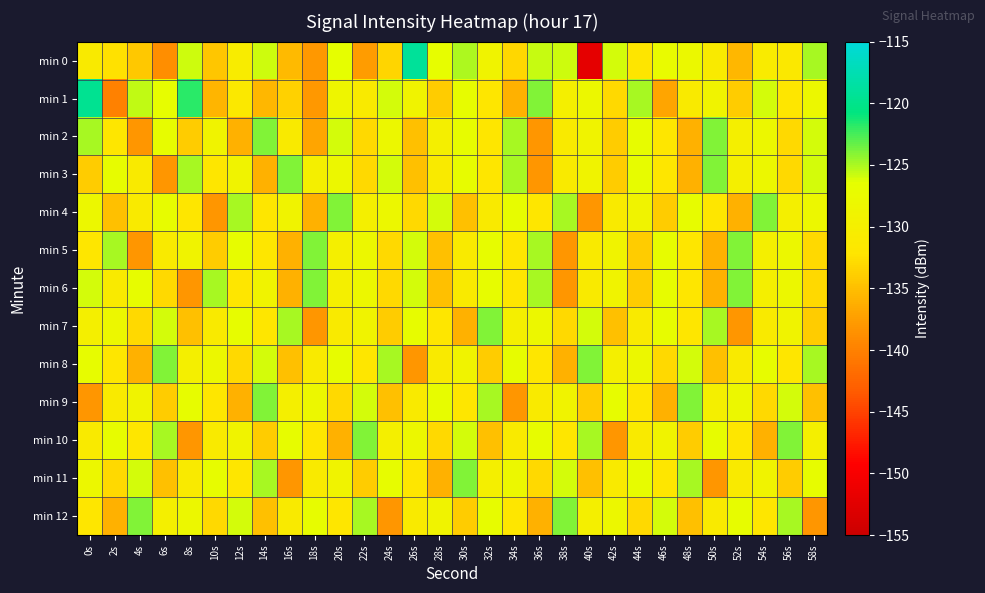

Count the number of categories in the chart.

30